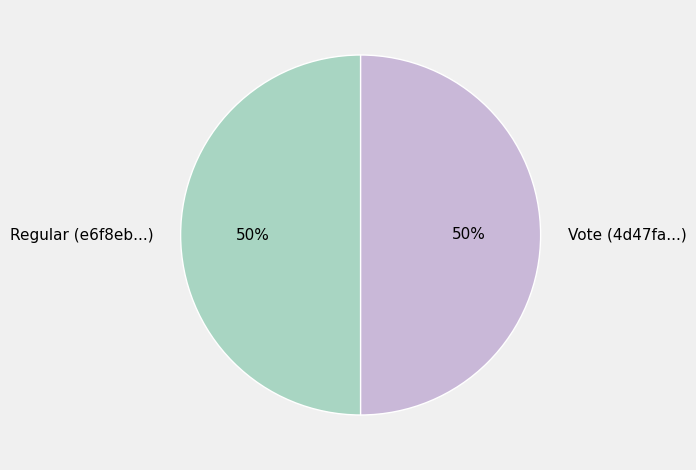

To the nearest percent, what is the difference between the Vote and Regular slice percentages?

0%